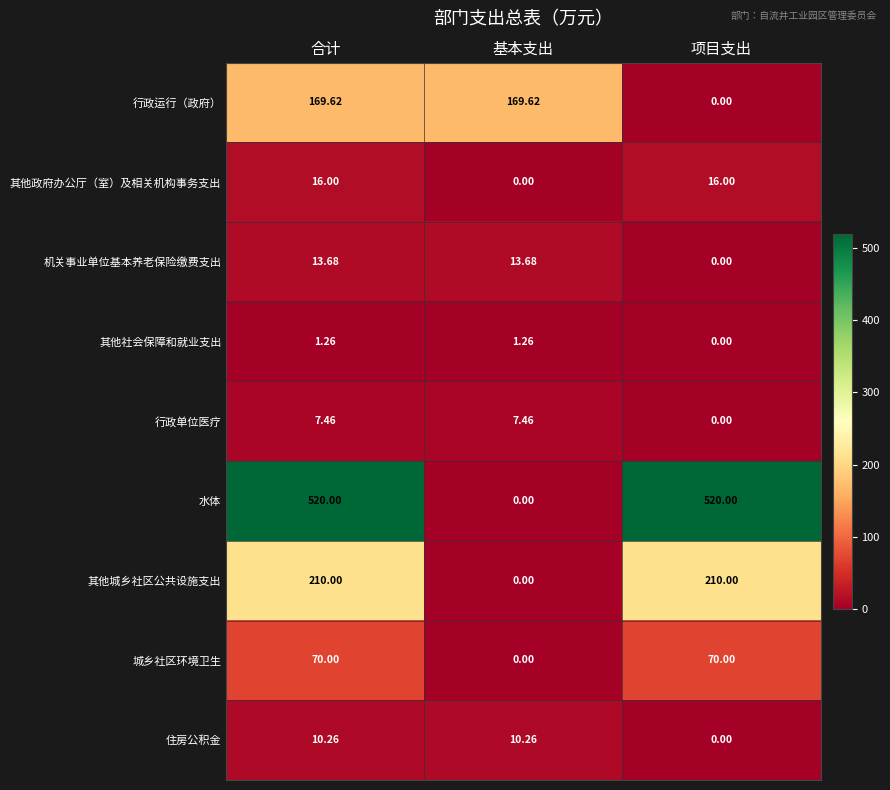

Where is 机关事业单位基本养老保险缴费支出 nearest to the value 6?

项目支出